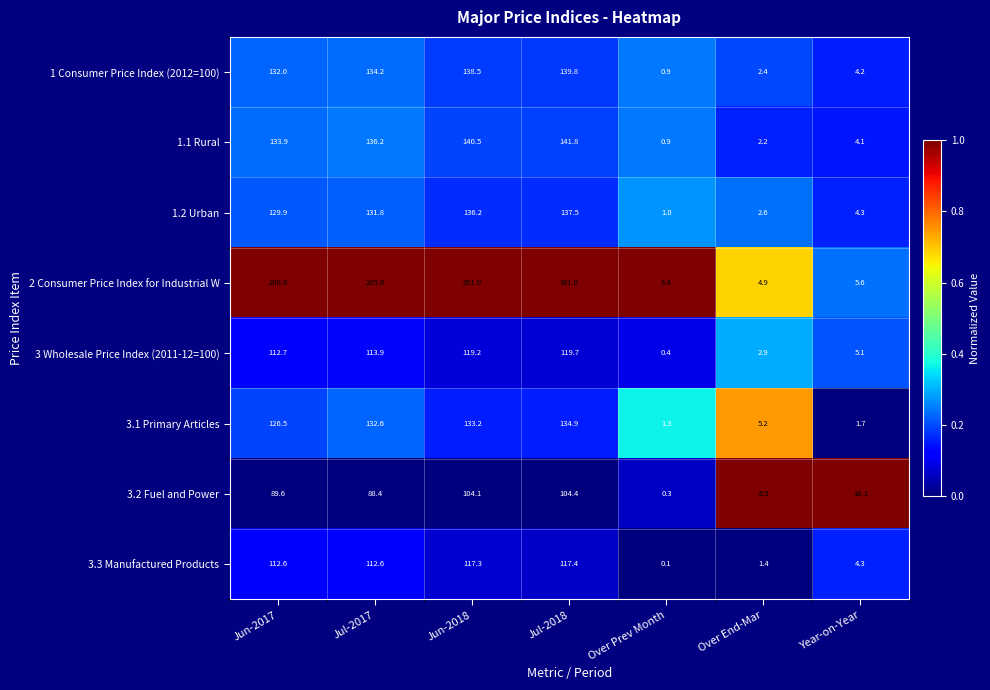

What is the lowest value of the 1 Consumer Price Index (2012=100) series?

0.9